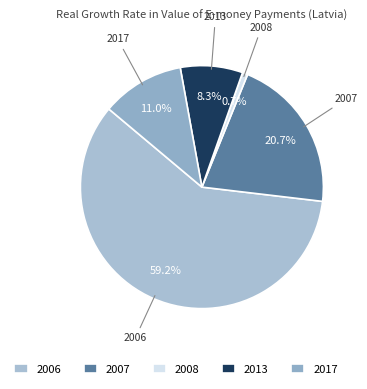

What percentage is NOT represented by 2017?

89.0%